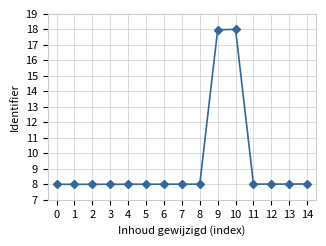

Reading right to left, extract all data points from this chart.

14=8.0	13=8.0	12=8.0	11=8.0	10=18.0	9=18.0	8=8.0	7=8.0	6=8.0	5=8.0	4=8.0	3=8.0	2=8.0	1=8.0	0=8.0